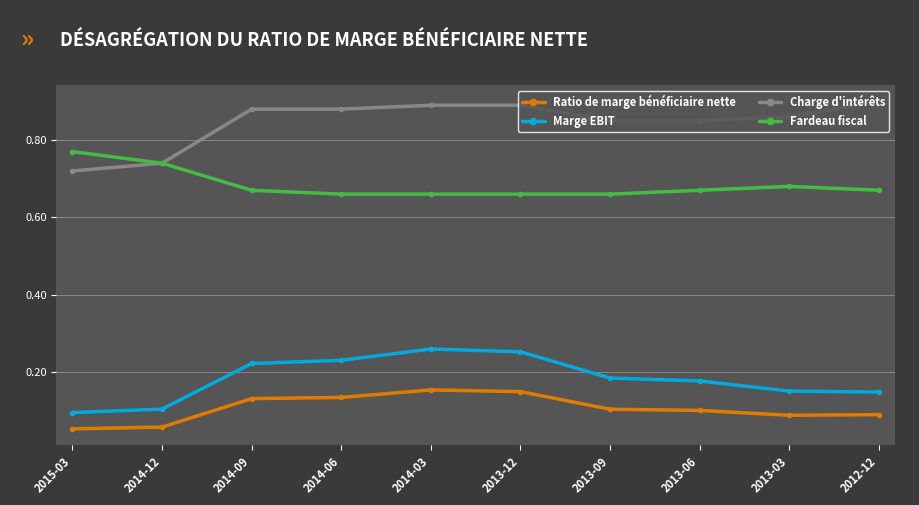

True or false: Fardeau fiscal and Marge EBIT intersect in this chart.

False